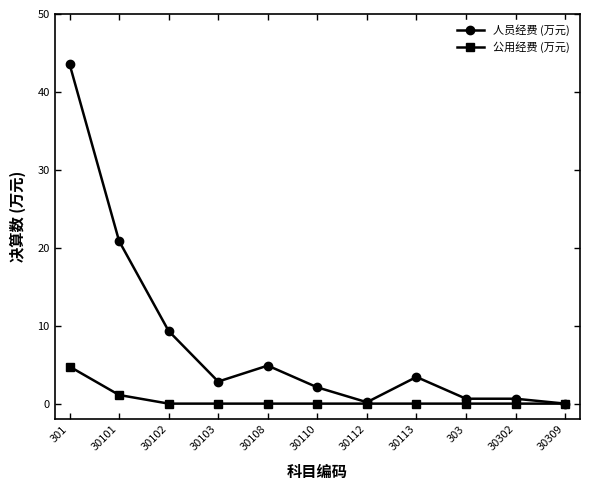

Where is the first local maximum for 人员经费 (万元)?

30108